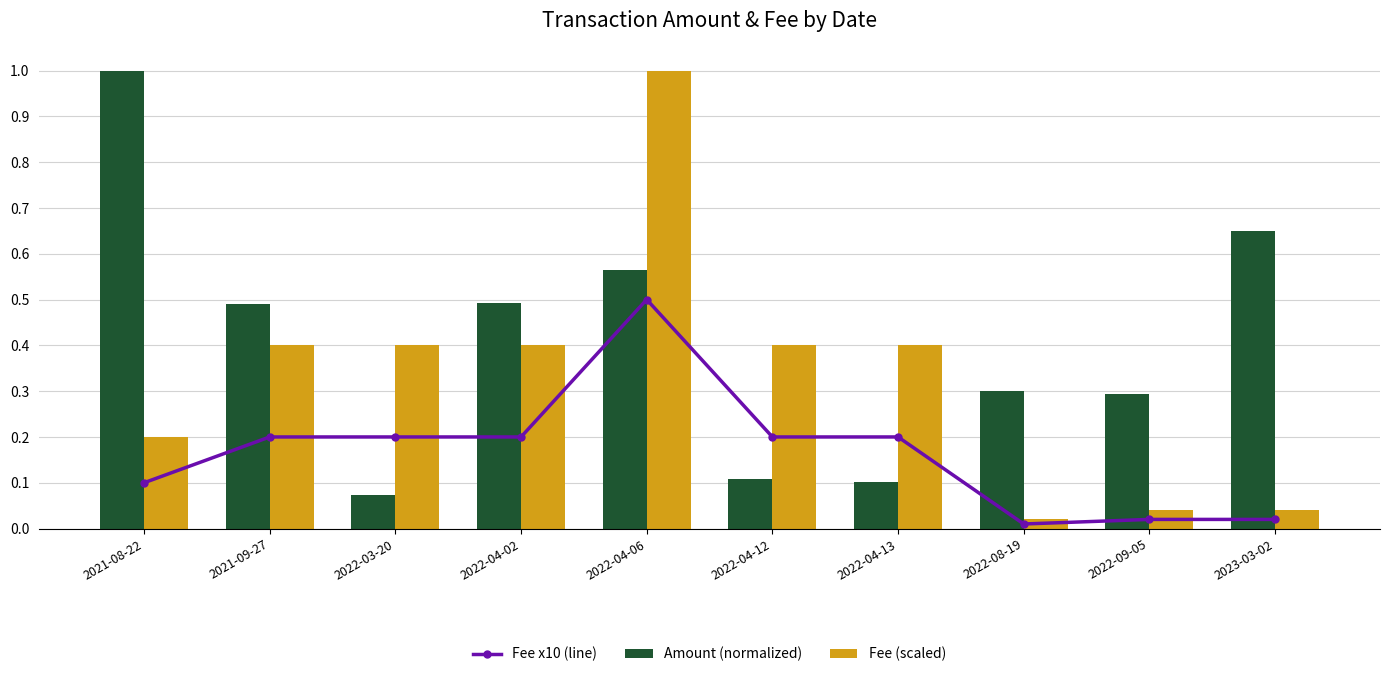

What is the sum of the Fee (scaled) values at 2022-04-13 and 2022-08-19?

0.4